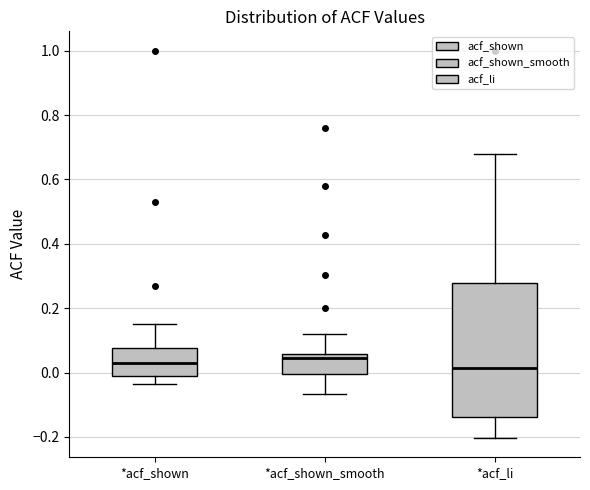

Comparing the boxes themselves (not the whiskers), which one is the tallest?

*acf_li